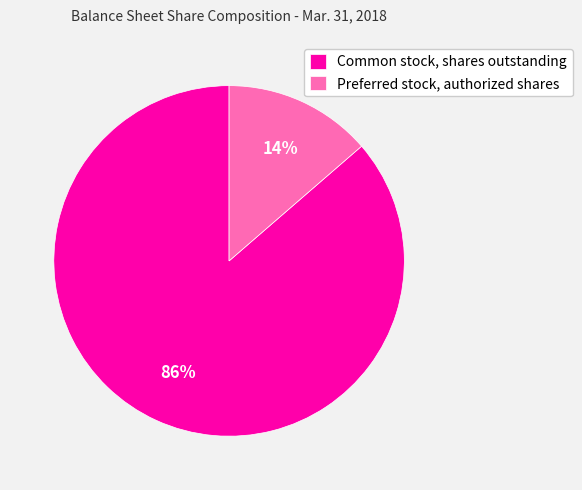

How many slices are in this pie chart?

2